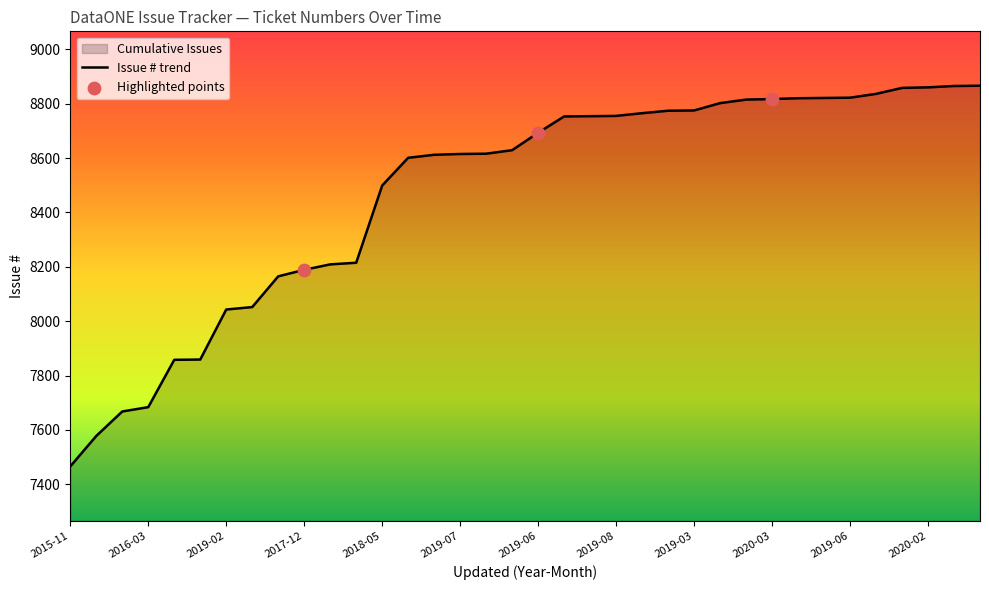

Which has a higher value, 2017-12 or 2016-01?

2017-12